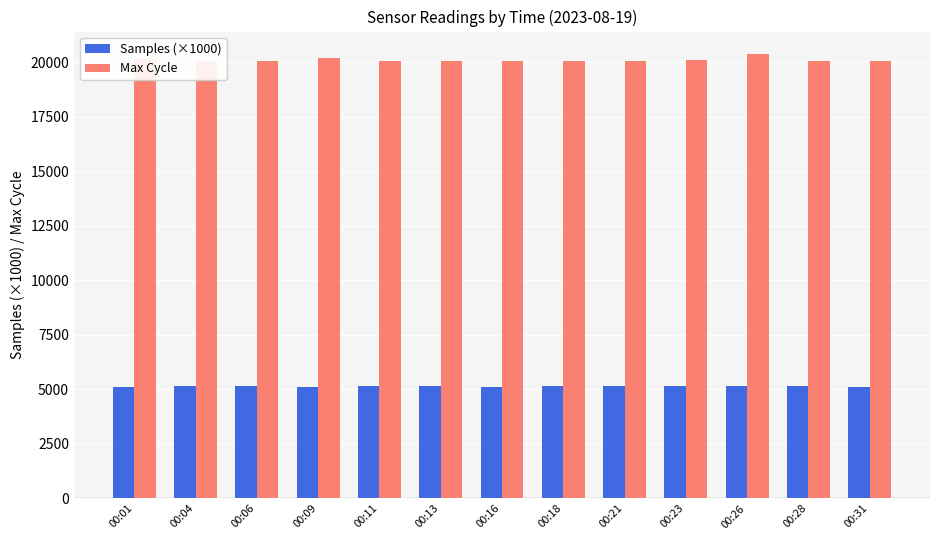

What is the sum of all Max Cycle values?

261320.0